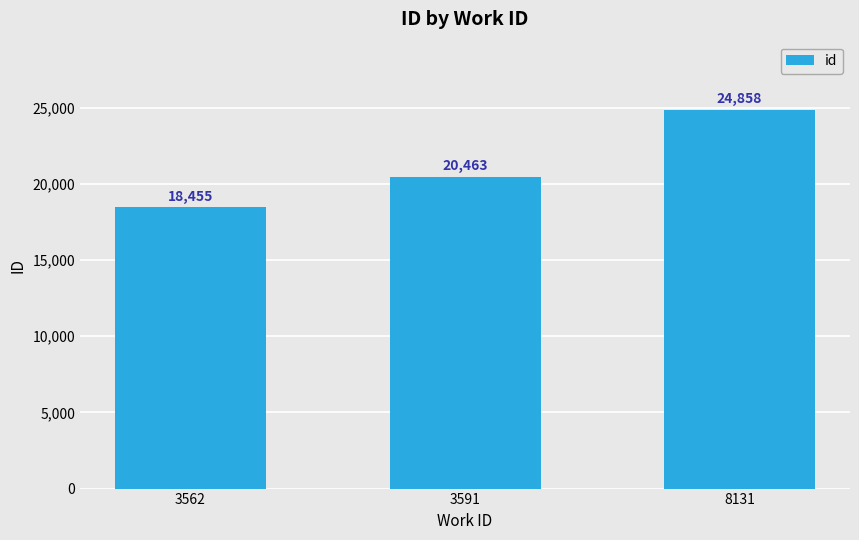

What is the approximate value at 3562?

18455